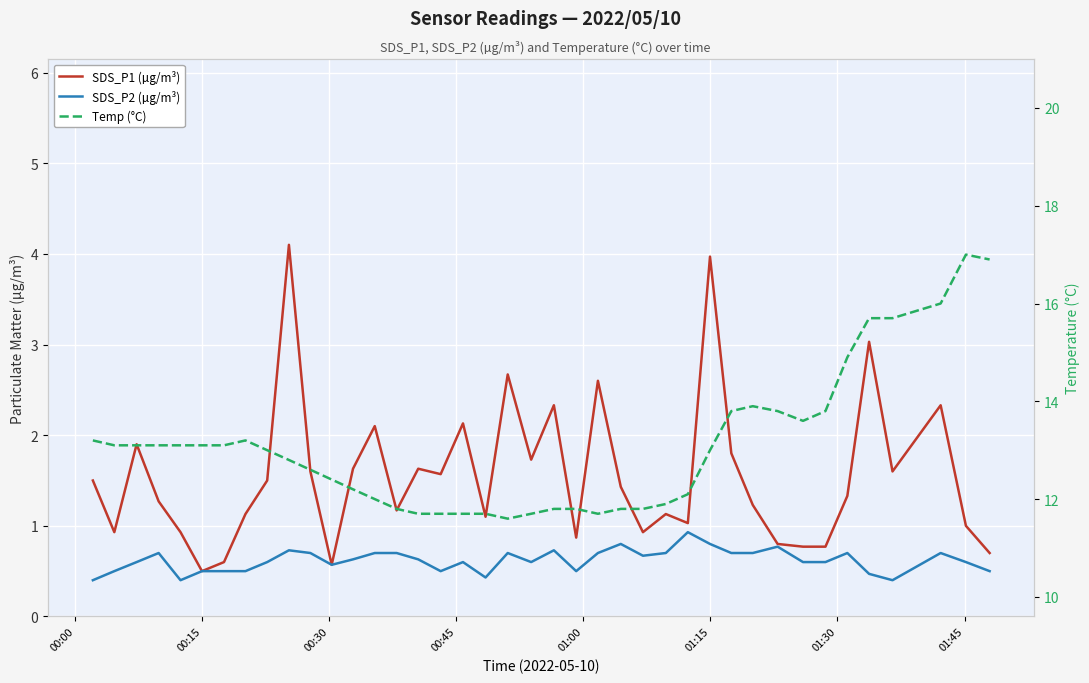

True or false: SDS_P2 (µg/m³) and Temp (°C) intersect in this chart.

False